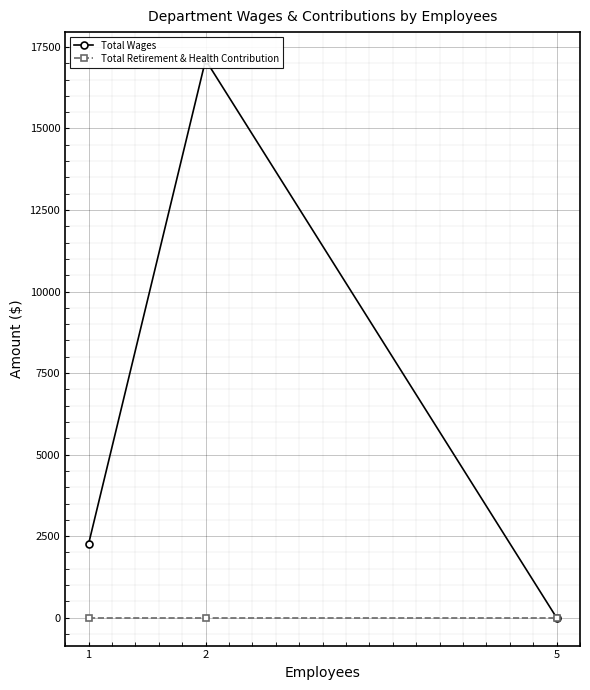

What is the average value of the Total Wages series?

6453